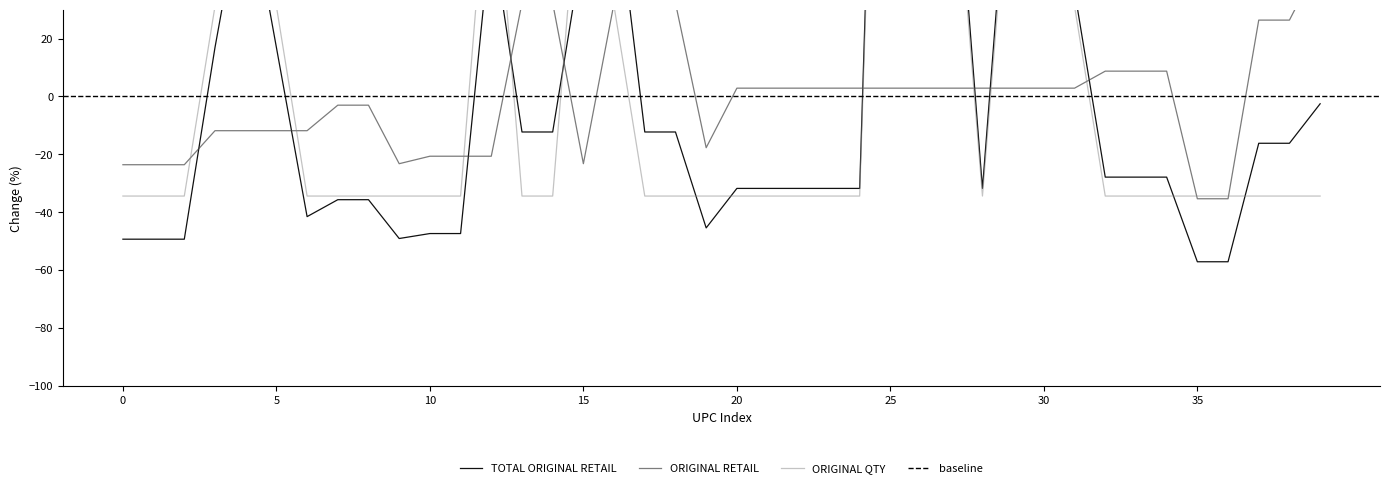

Is this an area chart (filled region under the line)?

No